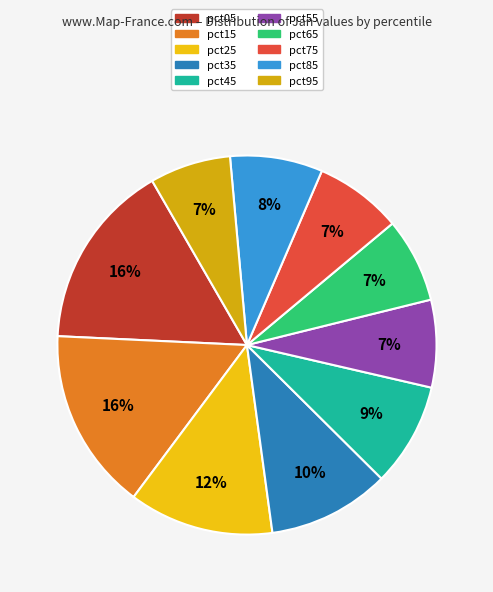

What is the change in value from pct75 to pct95?

-0.1